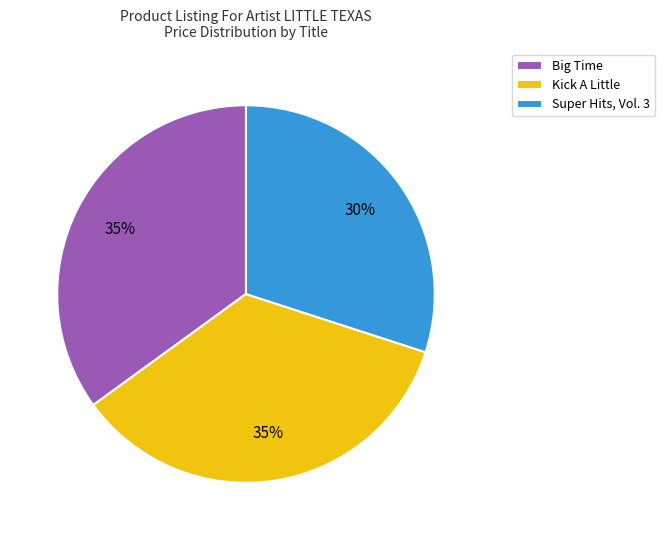

To the nearest percent, what is the average slice percentage?

33%